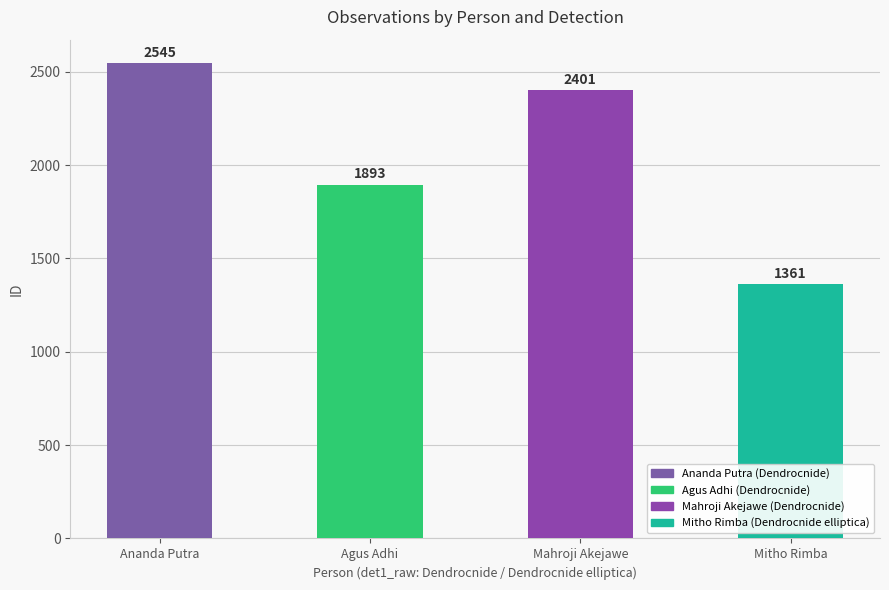

What is the sum of the values at Agus Adhi and Ananda Putra?

4438